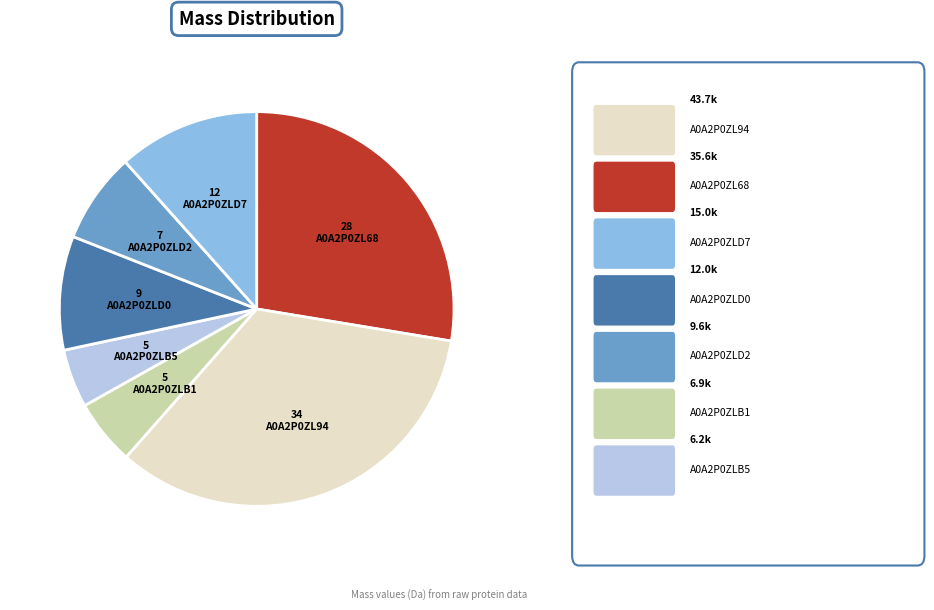

Does any single category account for the majority?

No